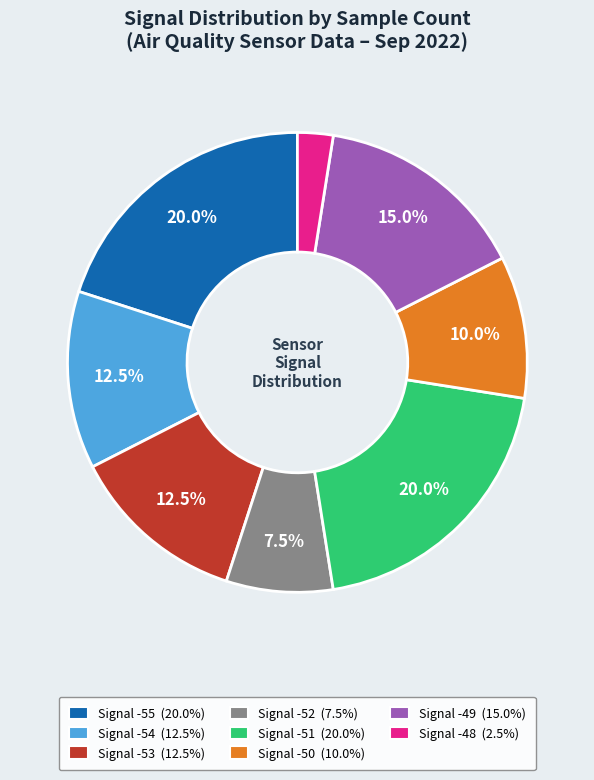

Is there any slice that represents more than half of the pie?

No